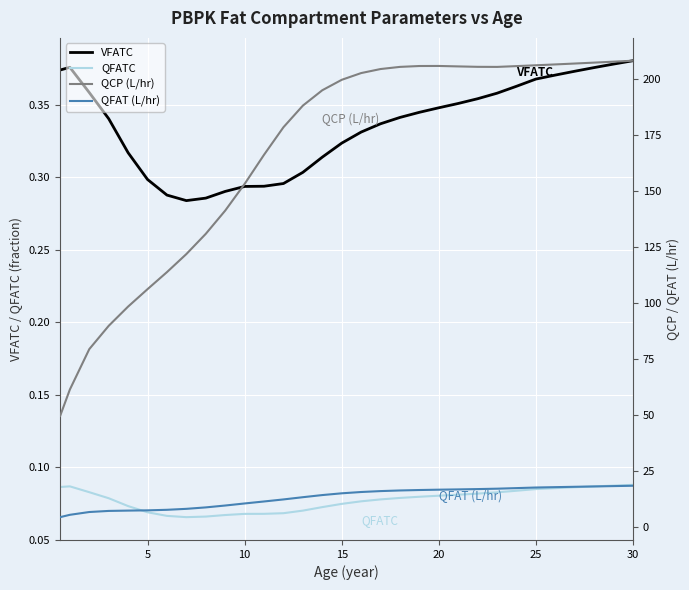

Which series has the largest total across all categories?

QCP (L/hr)